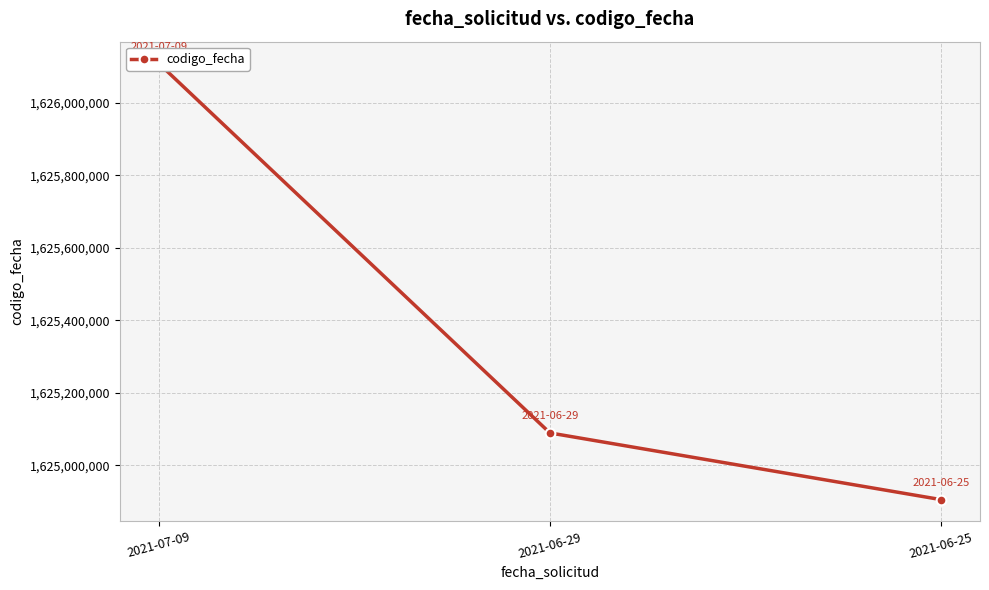

The value at 2021-06-25 is 1624905745. True or false?

True